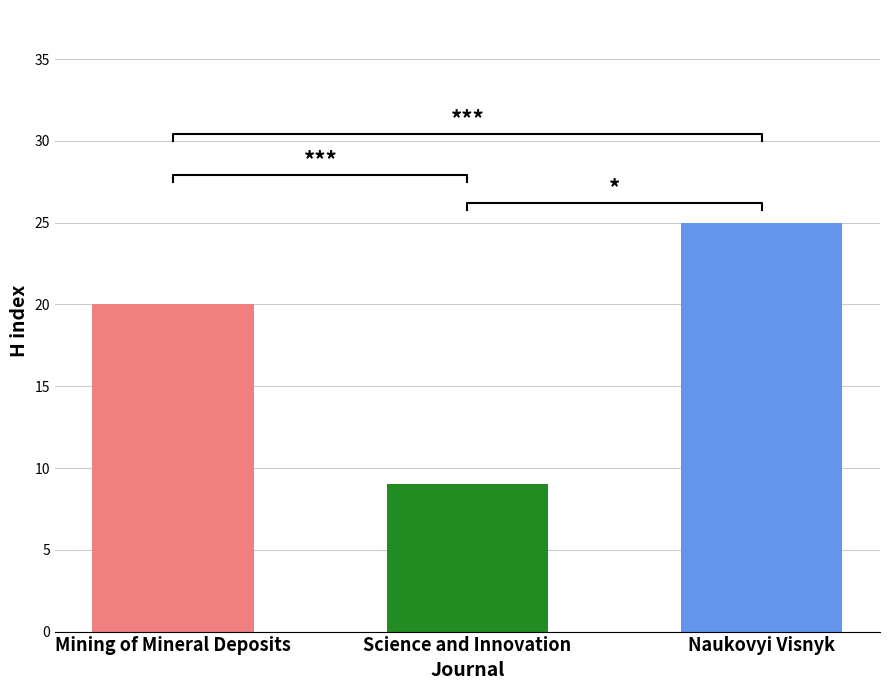

Which has a higher value, Science and Innovation or Mining of Mineral Deposits?

Mining of Mineral Deposits